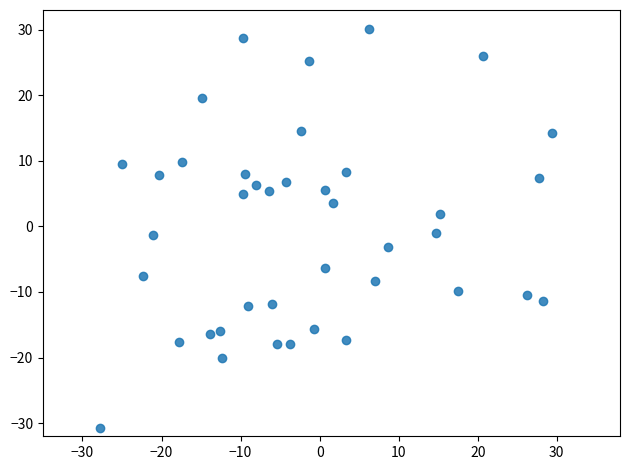

What is the range of X values (max minus min)?

57.2